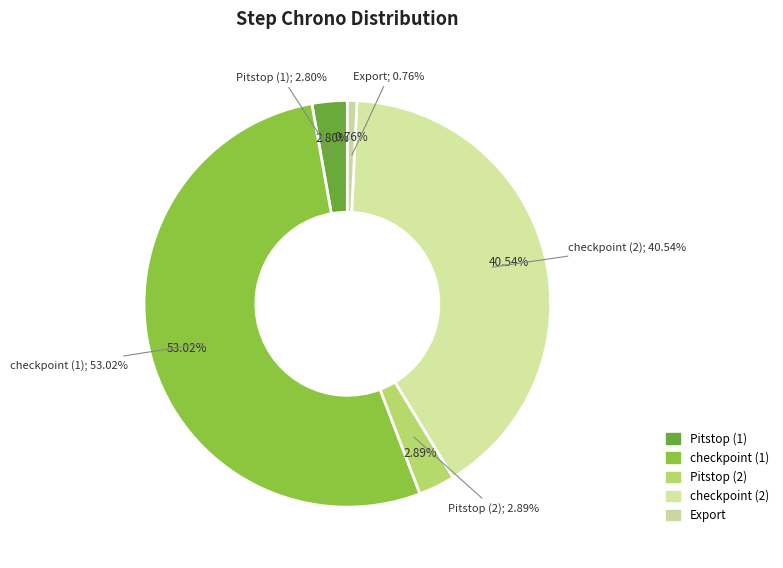

Is checkpoint (1) the majority of the pie?

Yes